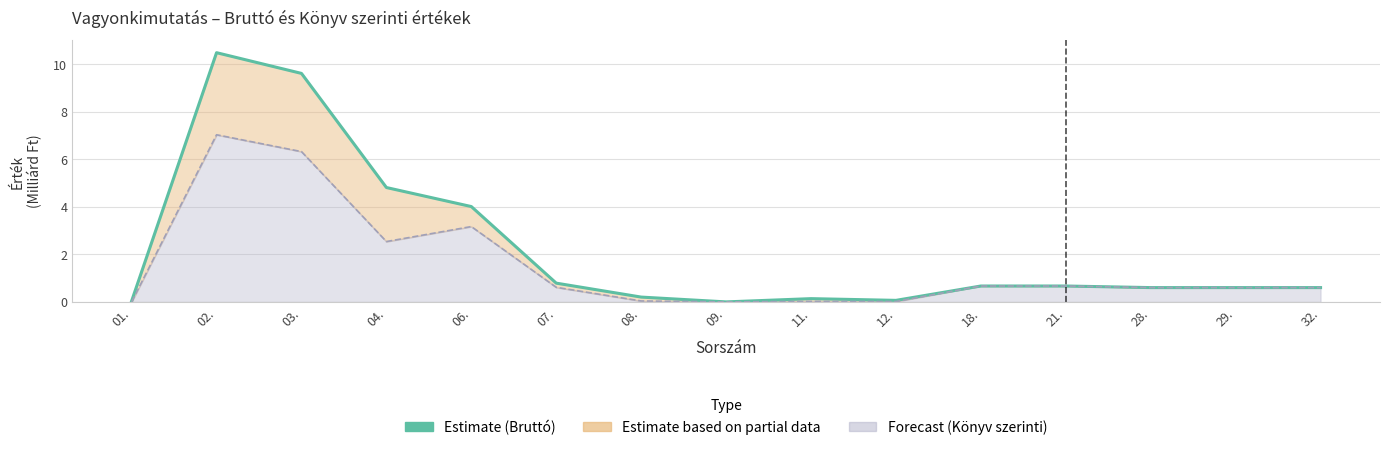

What is the sum of all values?

33.3